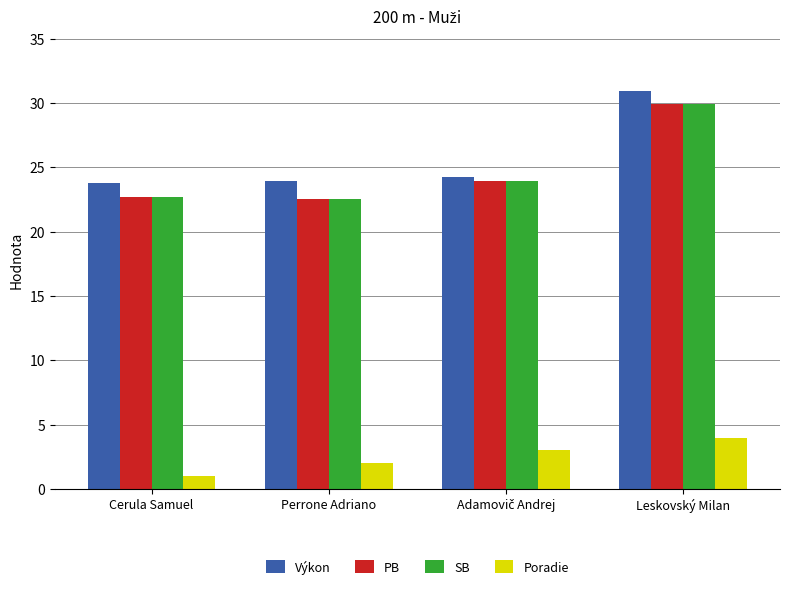

Read the PB value at Cerula Samuel.

22.7